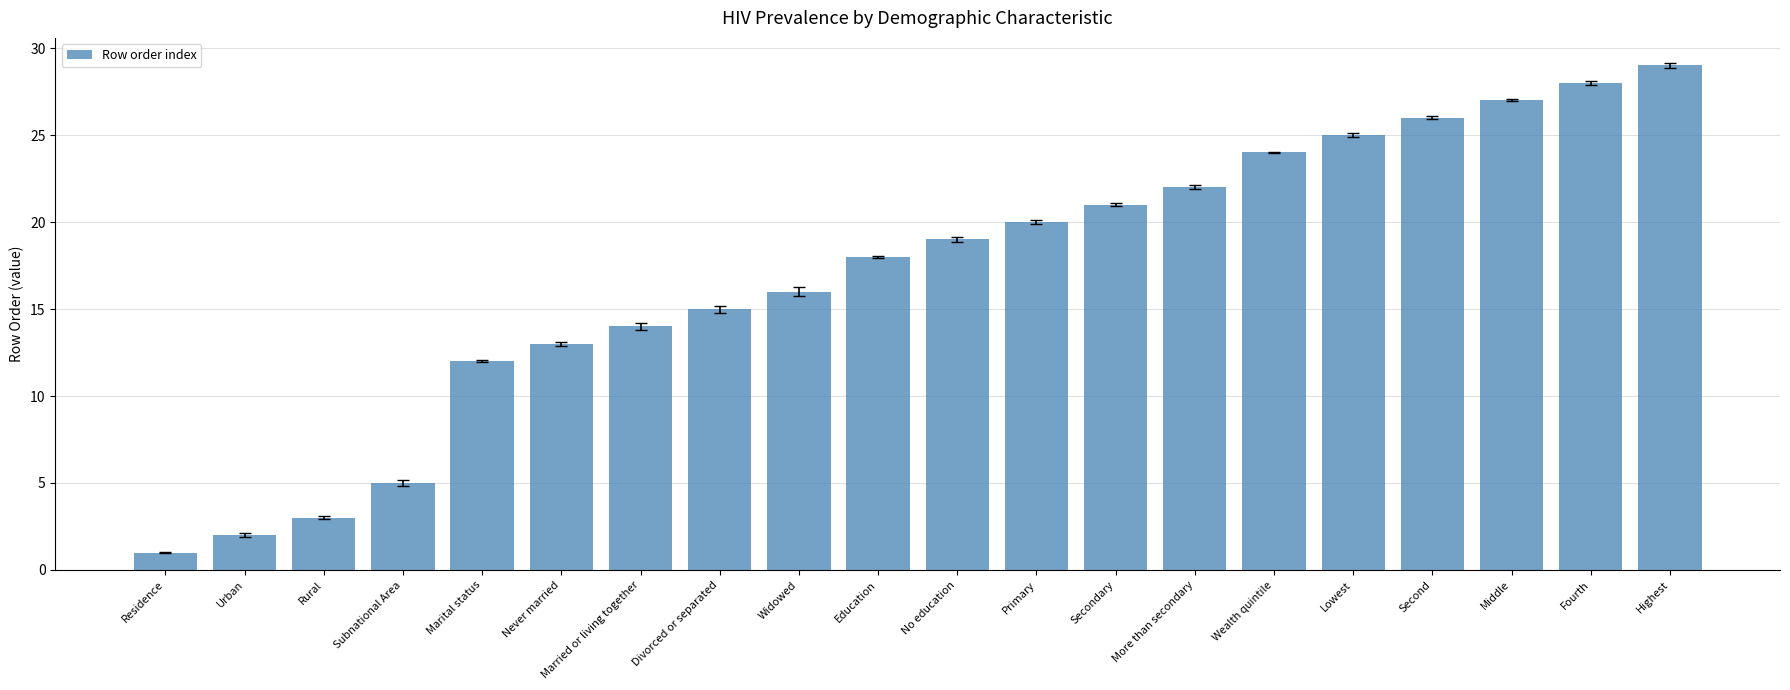

Between No education and Second, which is larger?

Second